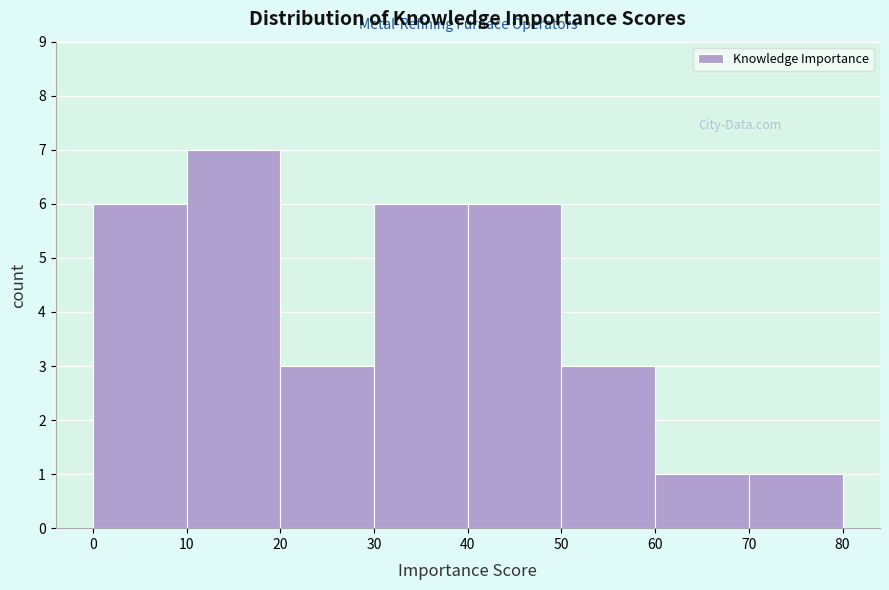

What is the height of the bar covering 40 to 50 on the x-axis? The values are not printed on the chart, so give them approximately, as read against the axis.

6